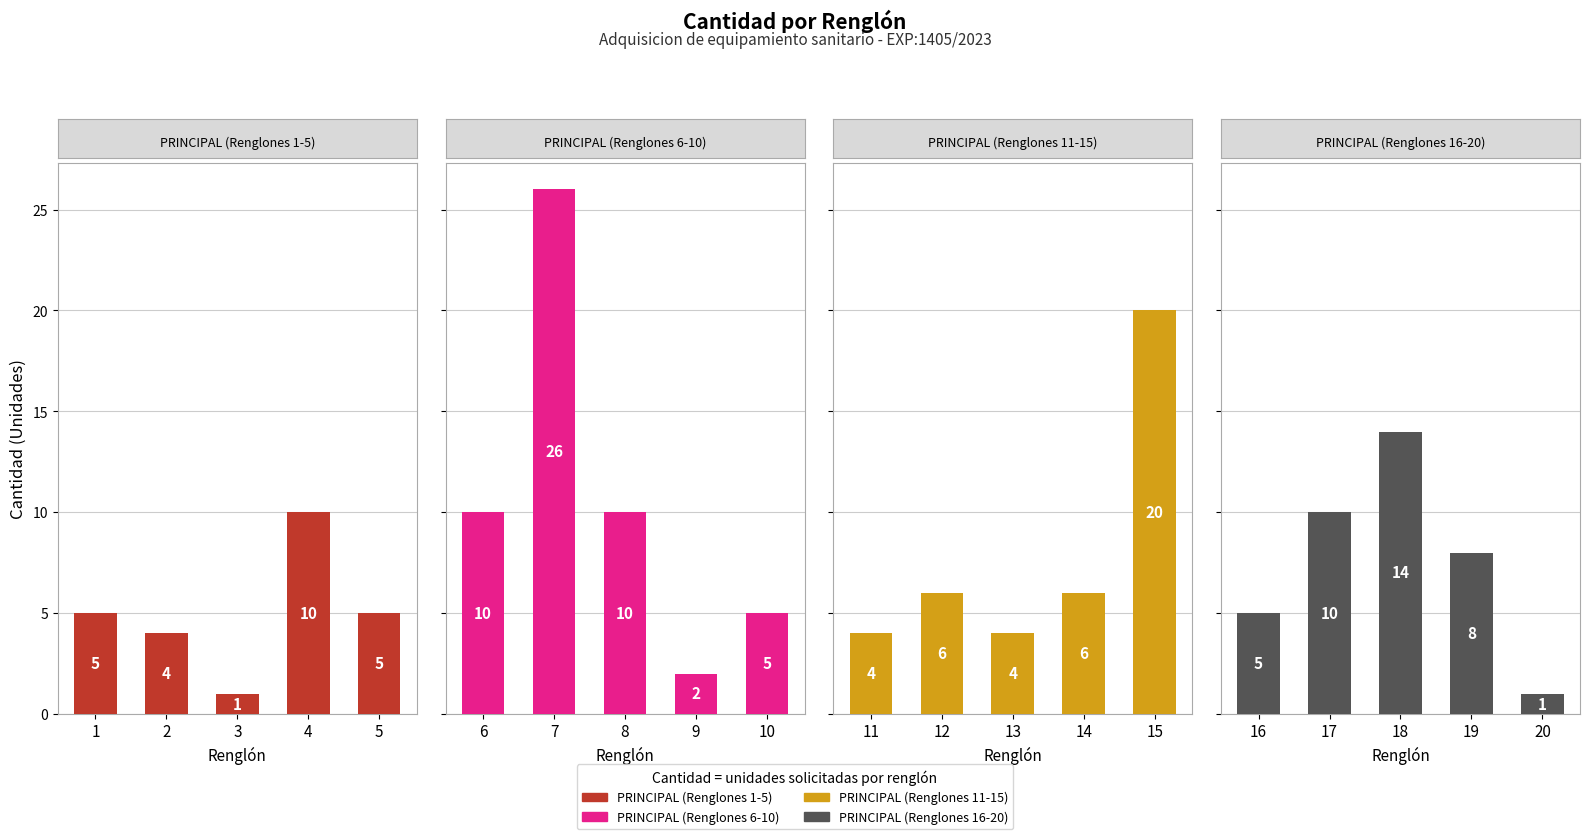

What is the difference between the maximum and minimum values in the PRINCIPAL (Renglones 6-10) series?

24